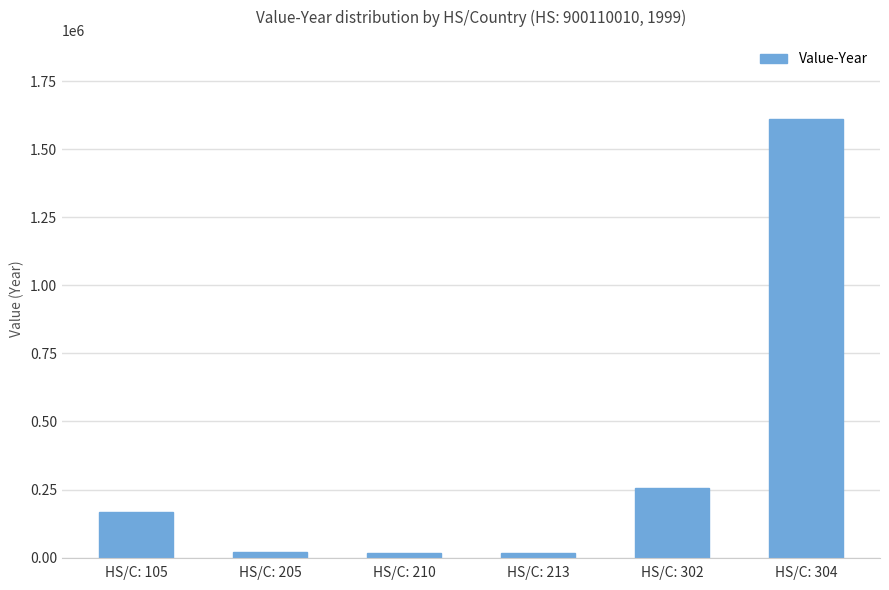

What is the change in value from HS/C: 105 to HS/C: 304?

+1443292